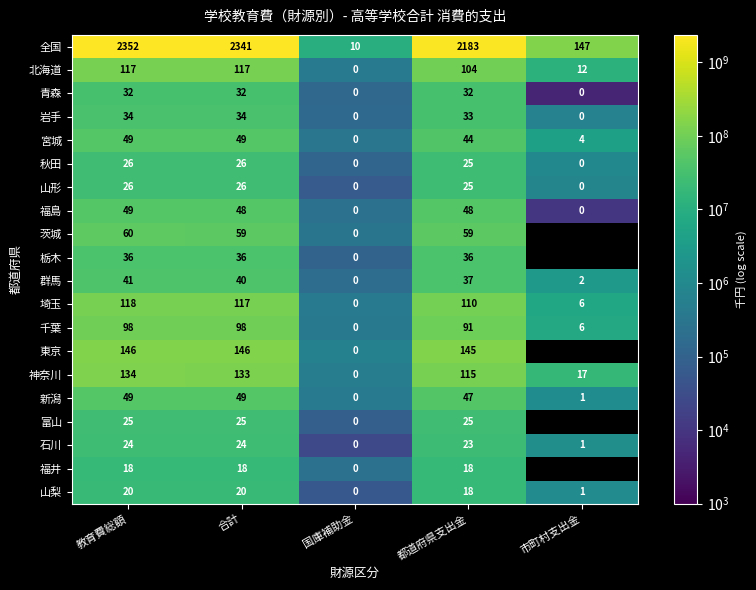

What is the difference between the maximum and minimum values in the 秋田 series?

26